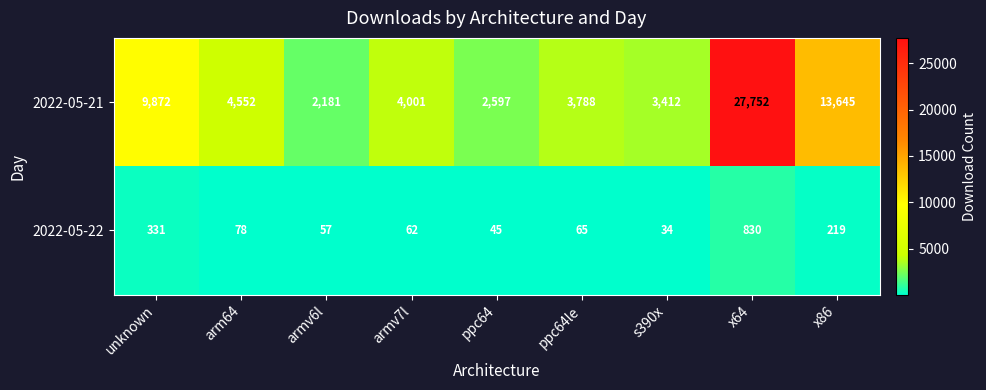

What is the difference between the 2022-05-21 values at armv6l and x86?

11464